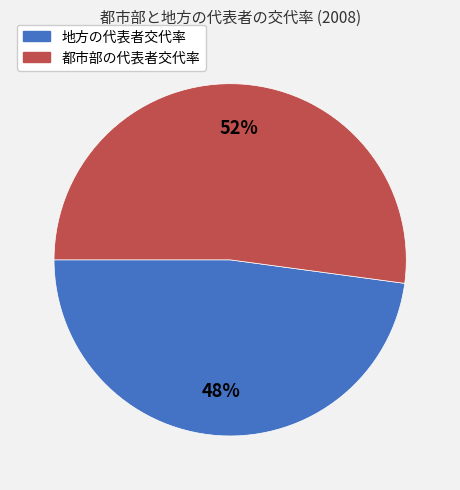

Is the sum of 都市部の代表者交代率 and 地方の代表者交代率 greater than half?

Yes